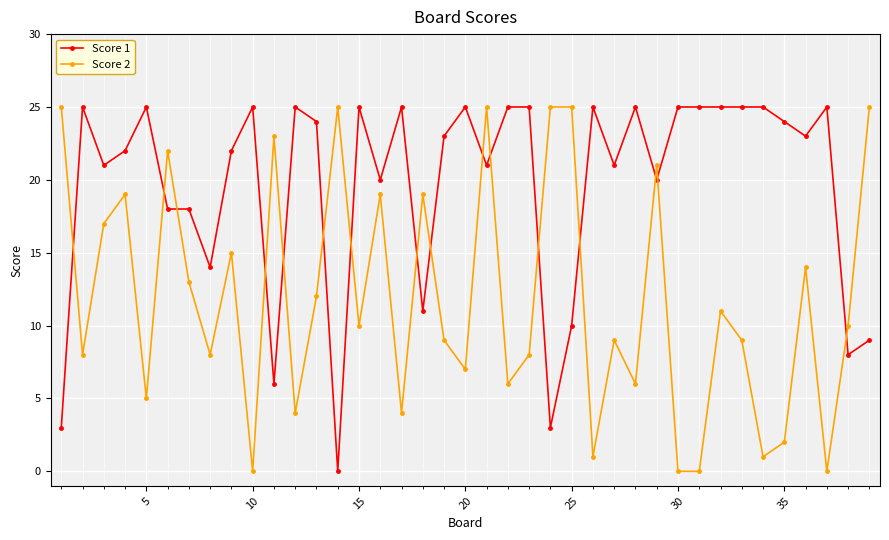

How many lines are shown in the chart?

2